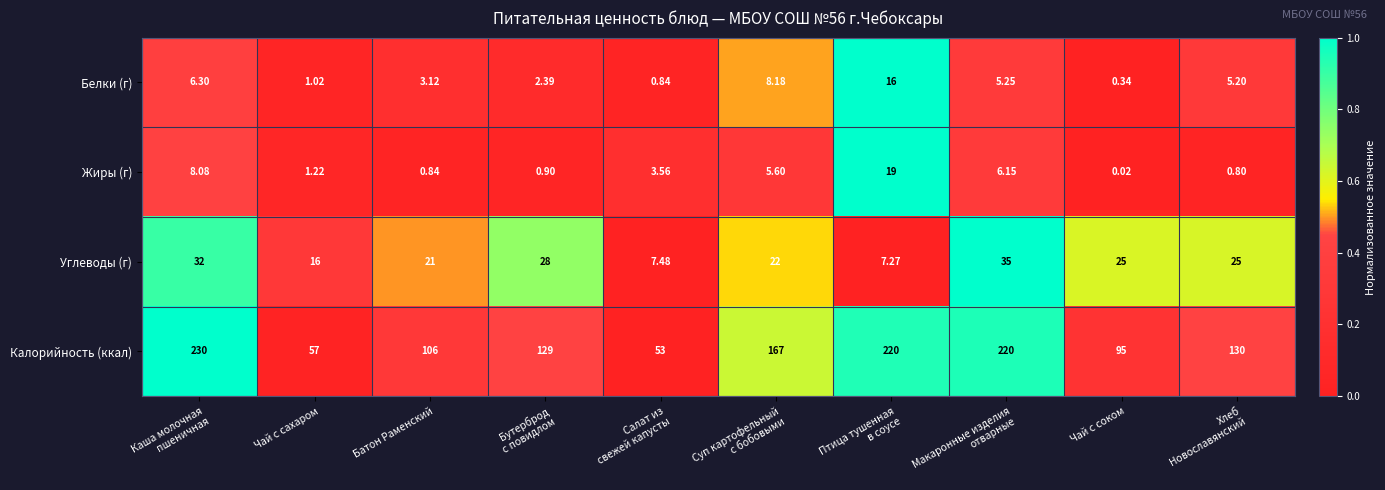

At Салат из
свежей капусты, list the series in order from largest to smallest.

Калорийность (ккал), Углеводы (г), Жиры (г), Белки (г)